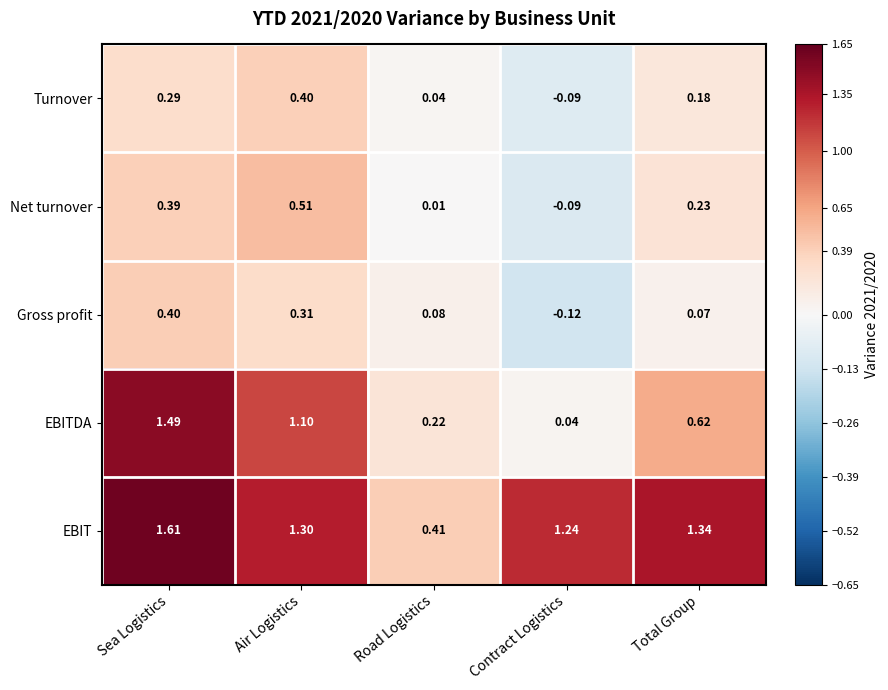

Which label corresponds to the largest value in the chart?

Sea Logistics